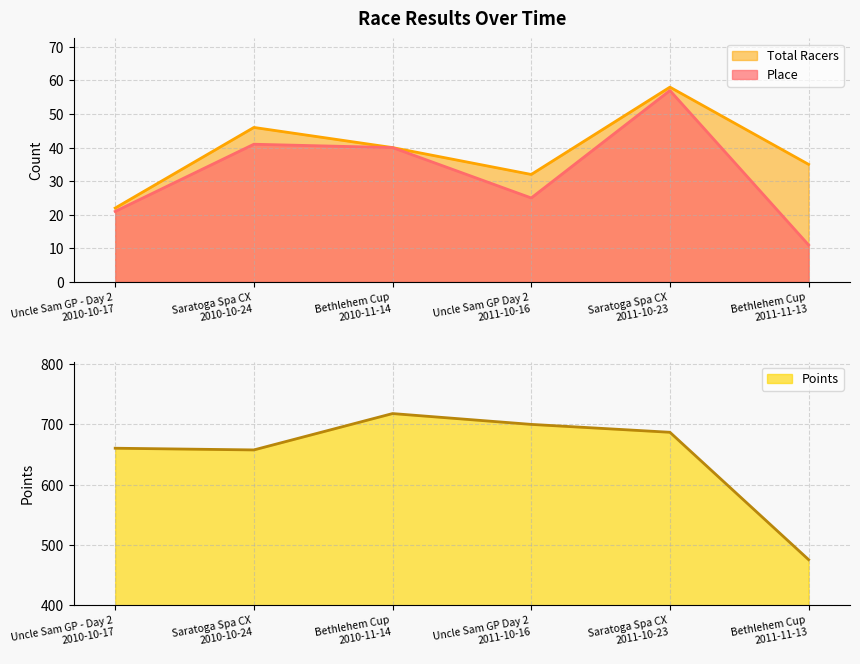

How many categories are shown in the chart?

6